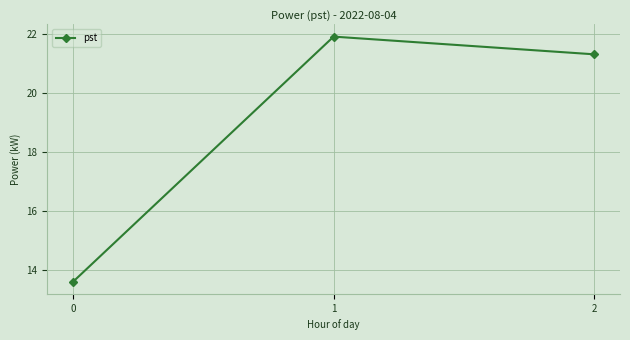

Reading left to right, what are all the values shown in this chart?

13.6	21.9	21.3